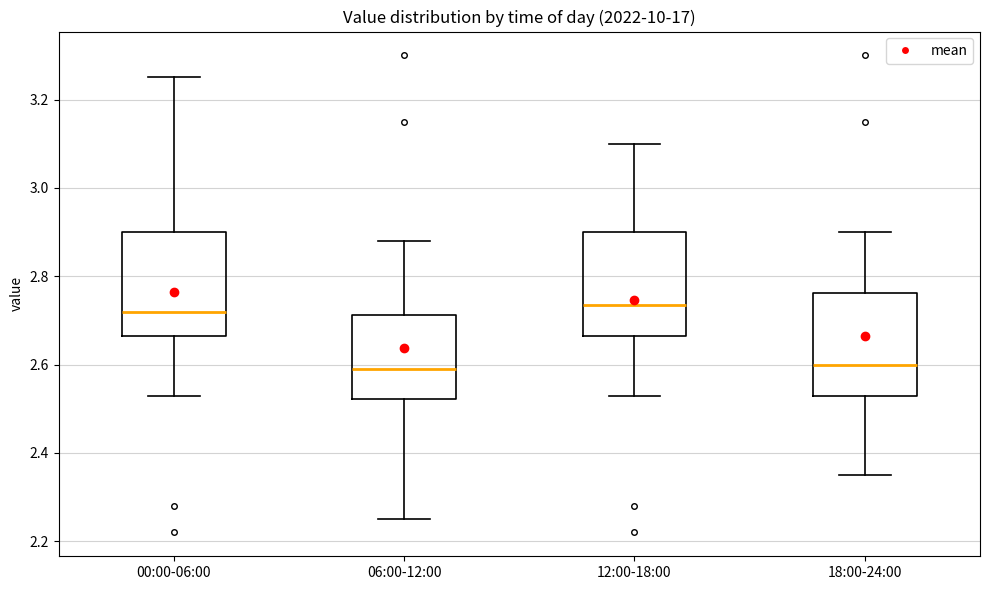

Where does the median line of the box for 18:00-24:00 sit on the y-axis? The values are not printed on the chart, so give them approximately, as read against the axis.

2.60